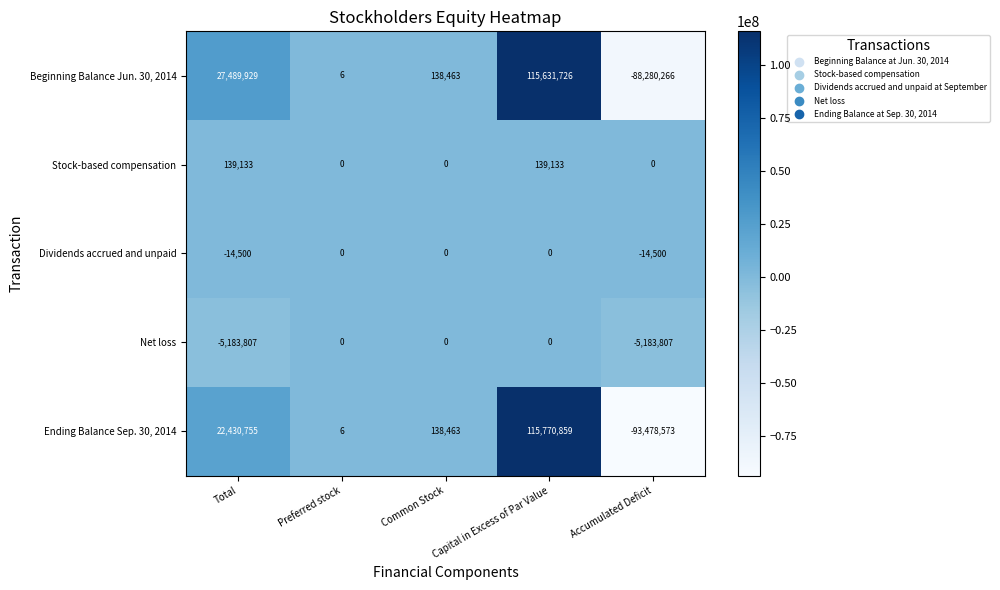

What is the total value across all series at Common Stock?

276926